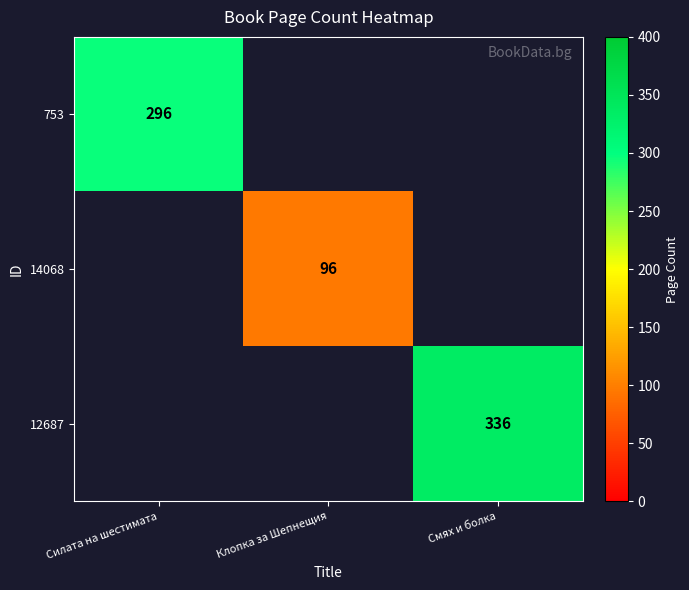

True or false: 14068 has a value of 96 at Клопка за Шепнещия.

True